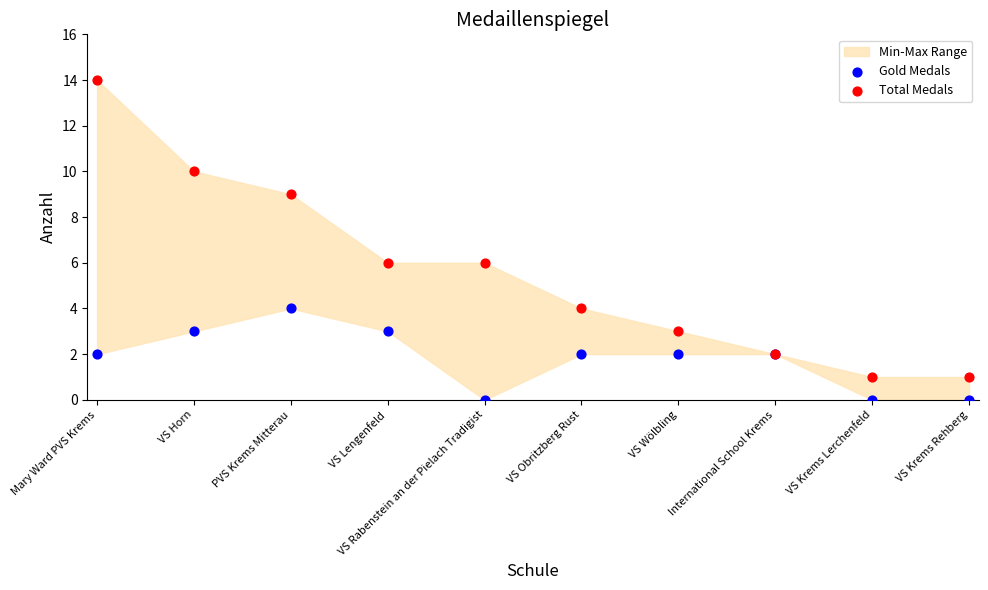

Which series reaches the maximum Y coordinate?

Total Medals